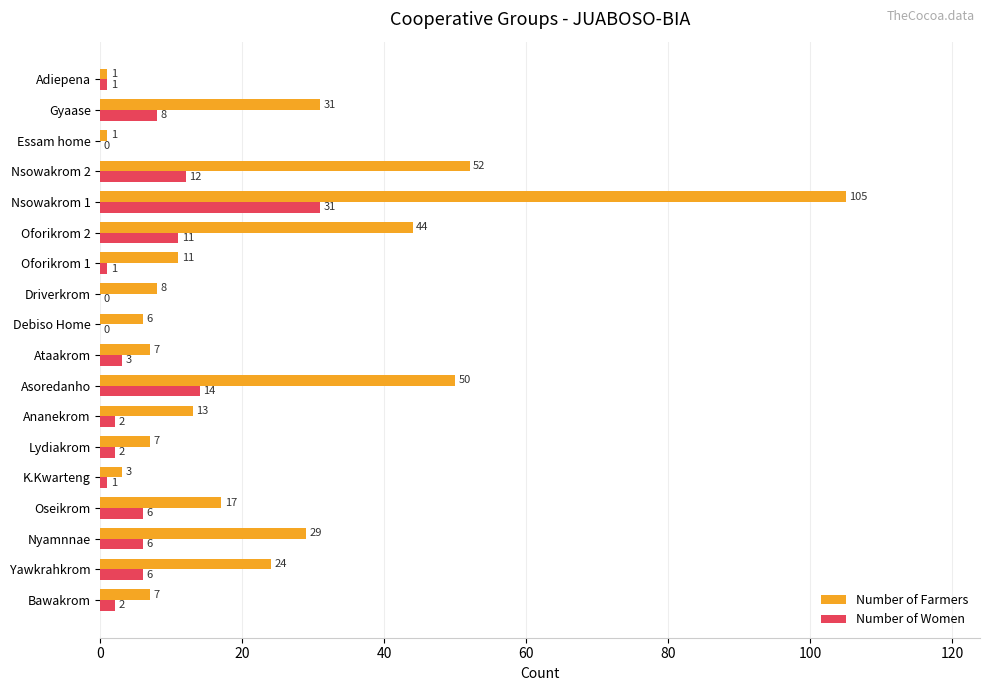

How many categories are shown in the chart?

18